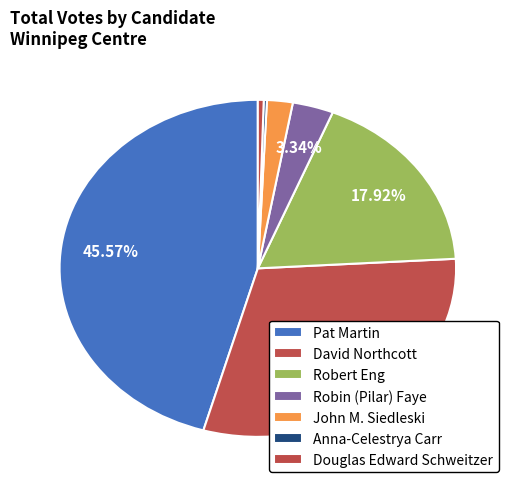

Rank the categories by value from lowest to highest.

Anna-Celestrya Carr, Douglas Edward Schweitzer, John M. Siedleski, Robin (Pilar) Faye, Robert Eng, David Northcott, Pat Martin